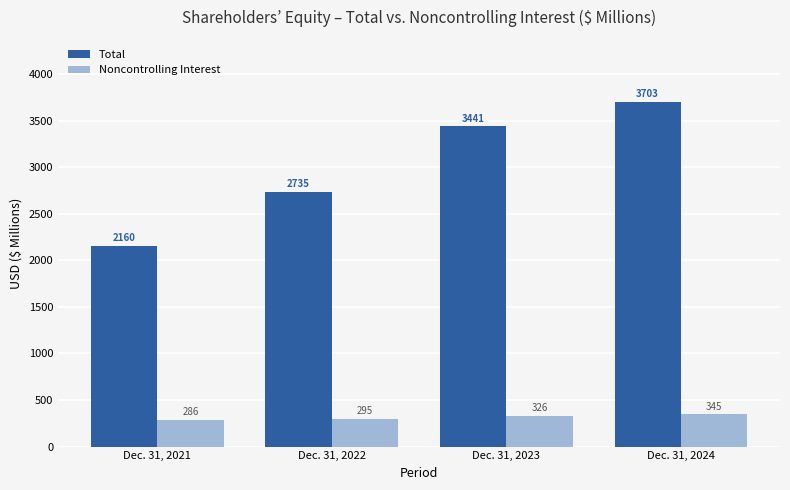

What is the average value of the Noncontrolling Interest series?

313